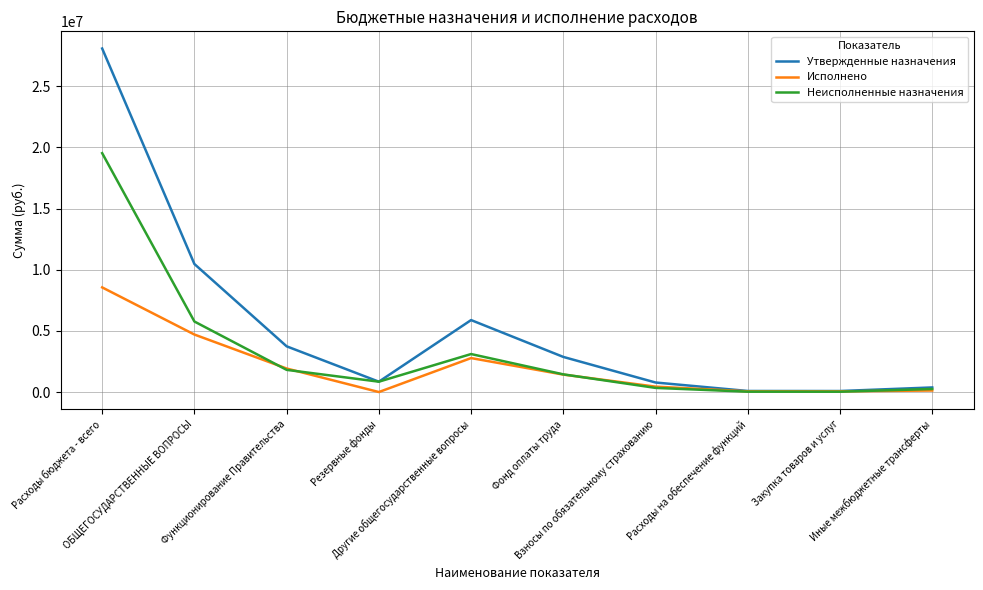

In Утвержденные назначения, how many points are higher than both neighbors (excluding endpoints)?

1